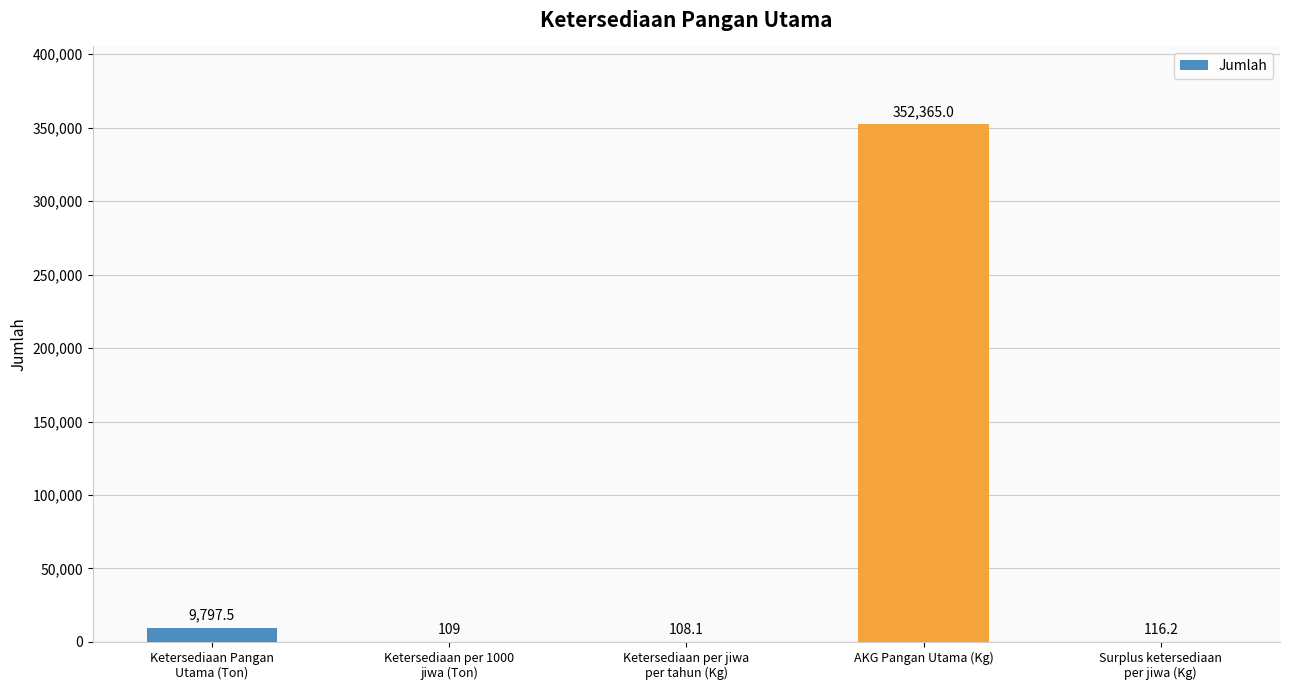

How many values exceed 116?

3